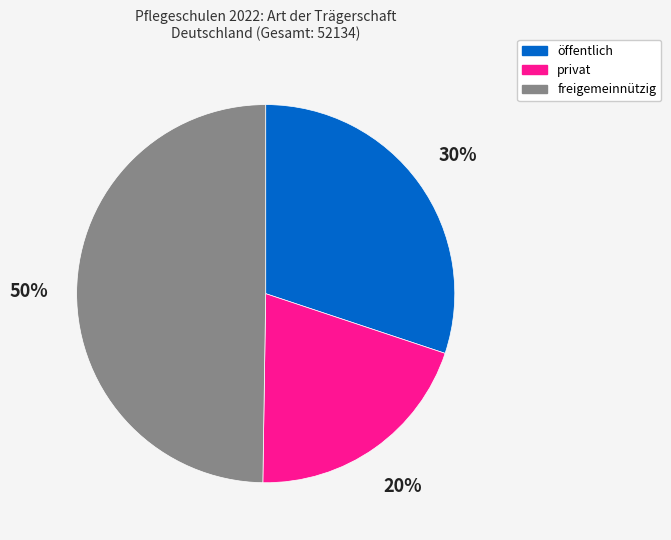

How many segments does this pie chart have?

3